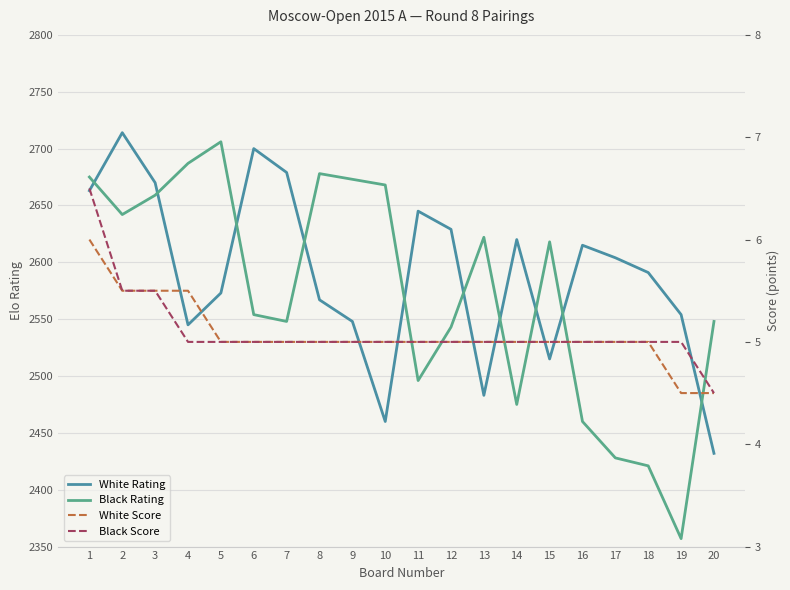

Is the value of Black Score at 17 greater than the value of Black Rating at 11?

No